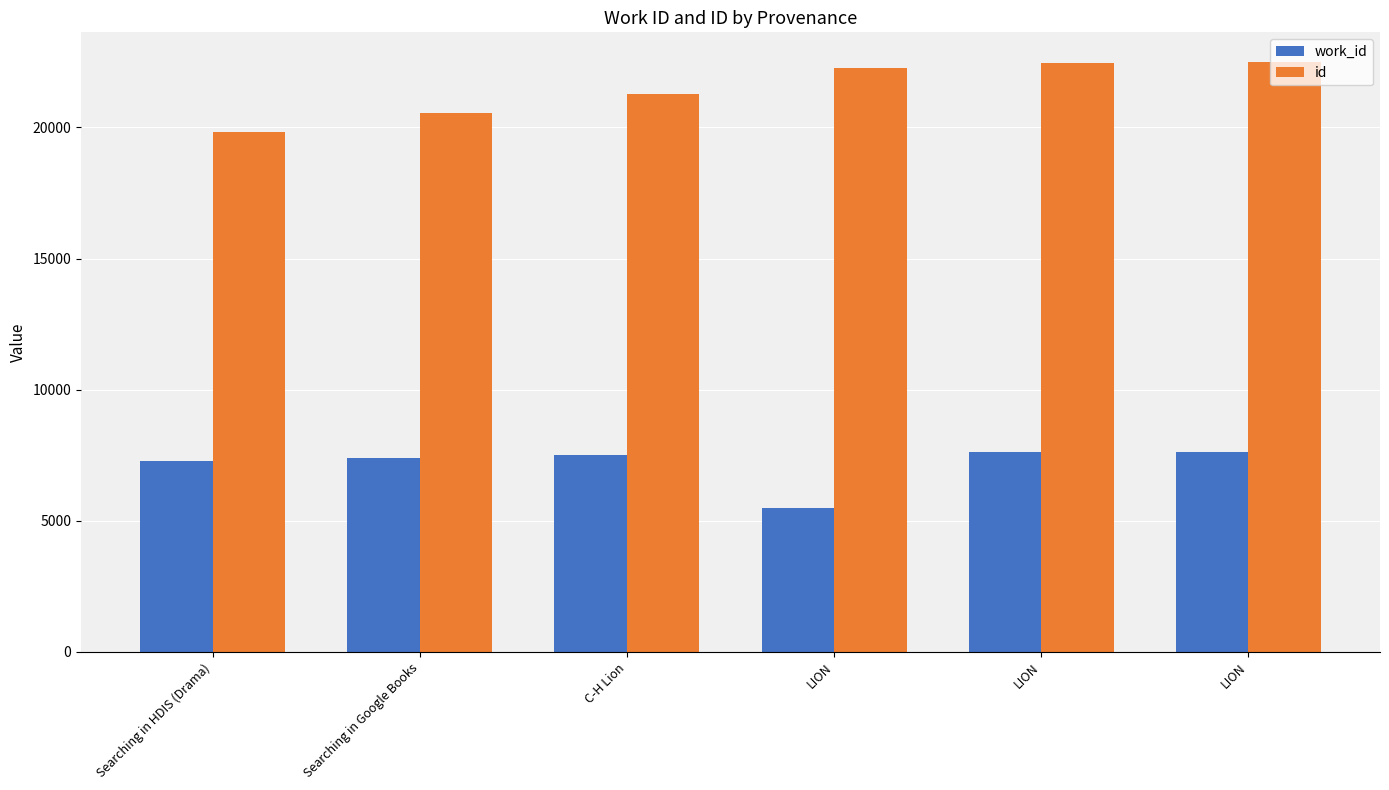

How many data points does each series have?

6